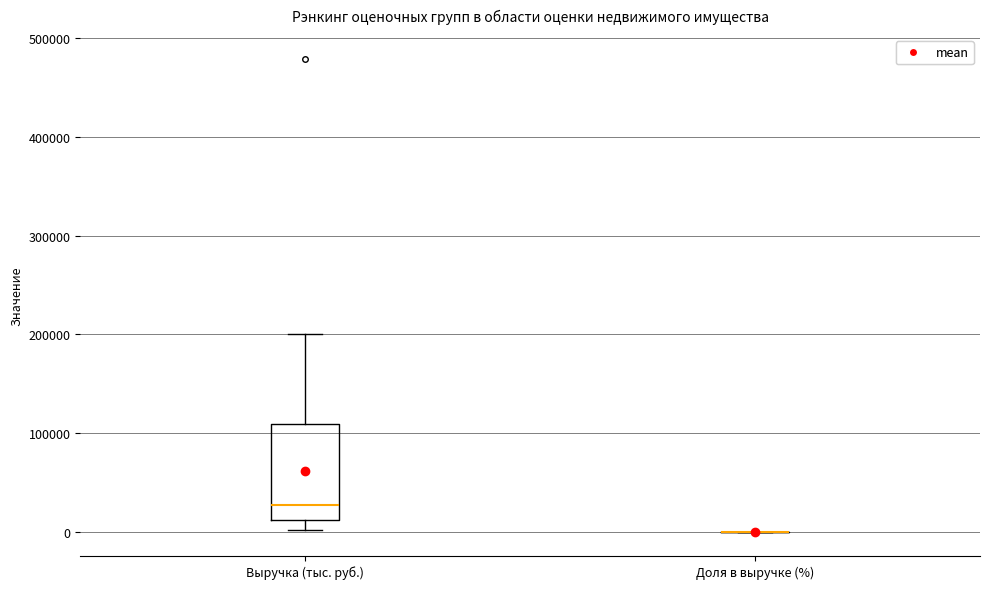

Where is the lower edge of the box for Выручка (тыс. руб.) on the y-axis? The values are not printed on the chart, so give them approximately, as read against the axis.

10000